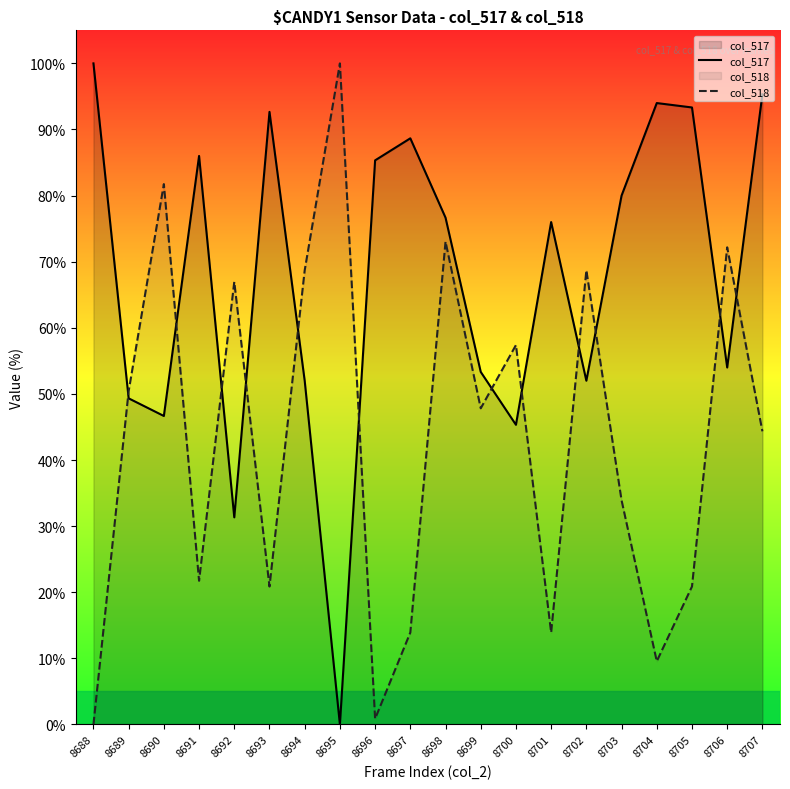

How many categories are shown in the chart?

20